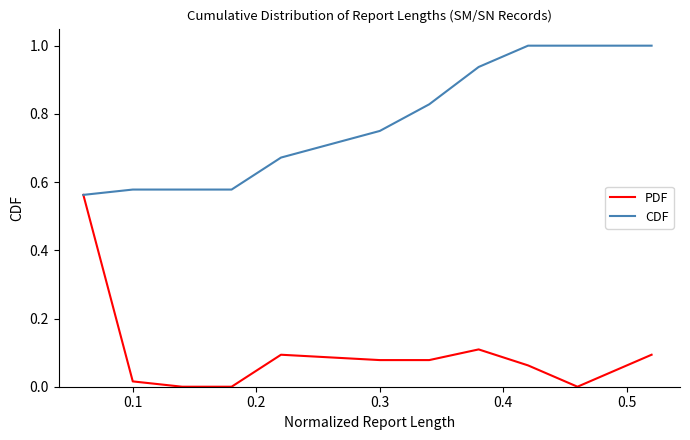

What is the maximum value for CDF?

1.0